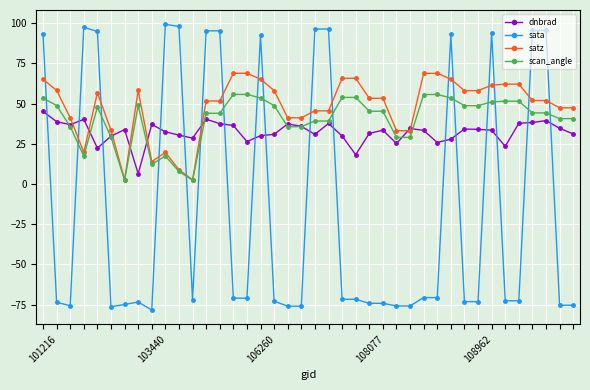

Which series has the largest range (max minus min)?

sata